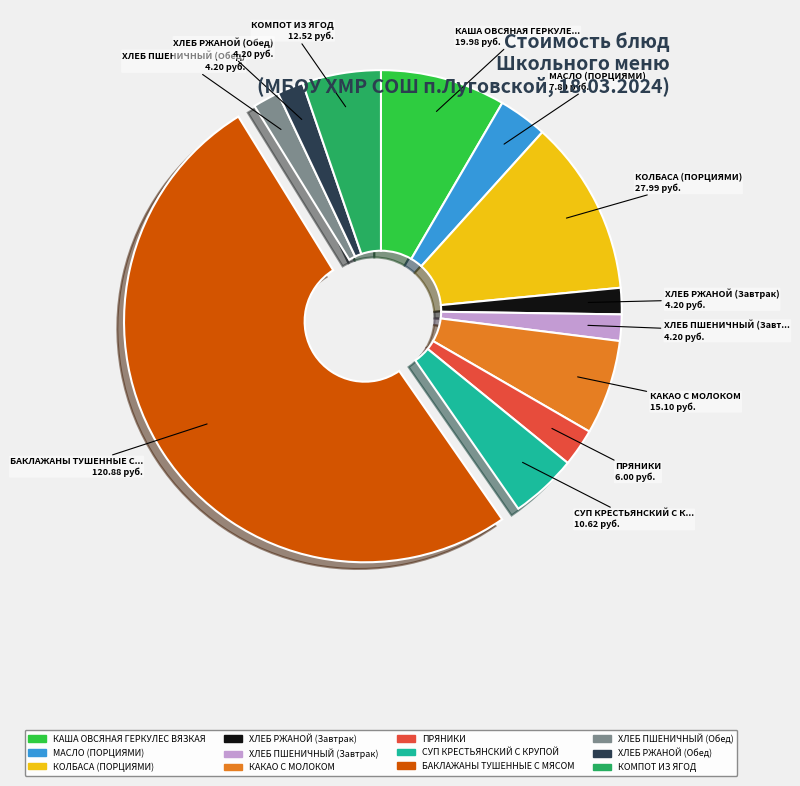

Which slice is the largest?

БАКЛАЖАНЫ ТУШЕННЫЕ С МЯСОМ